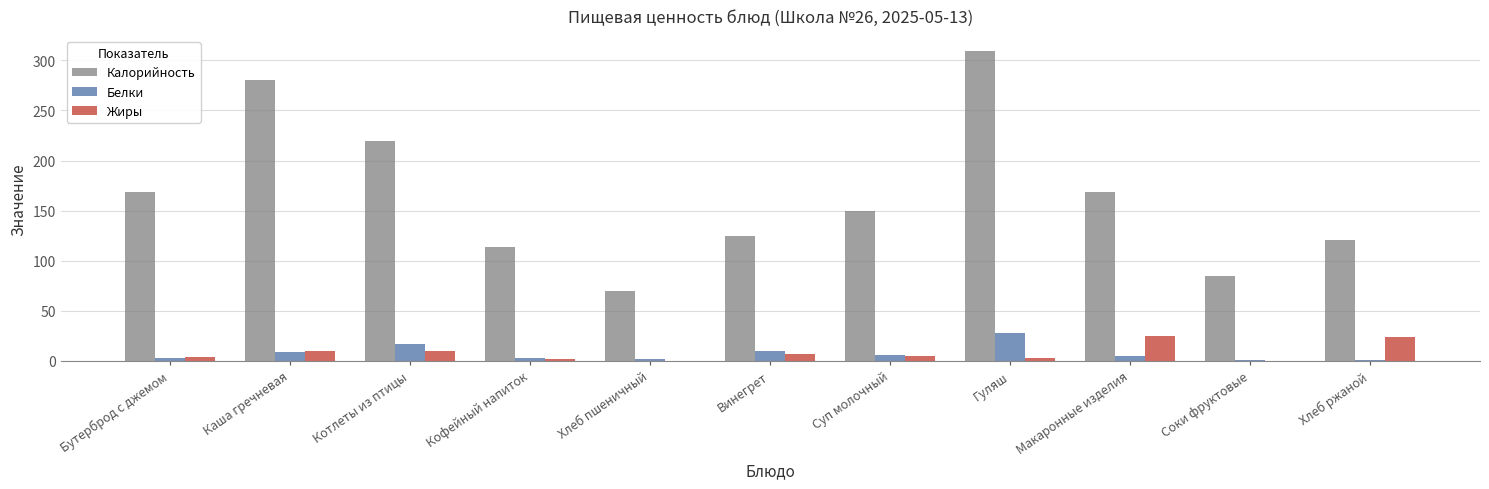

Between Котлеты из птицы and Винегрет, which series saw the biggest shift?

Калорийность